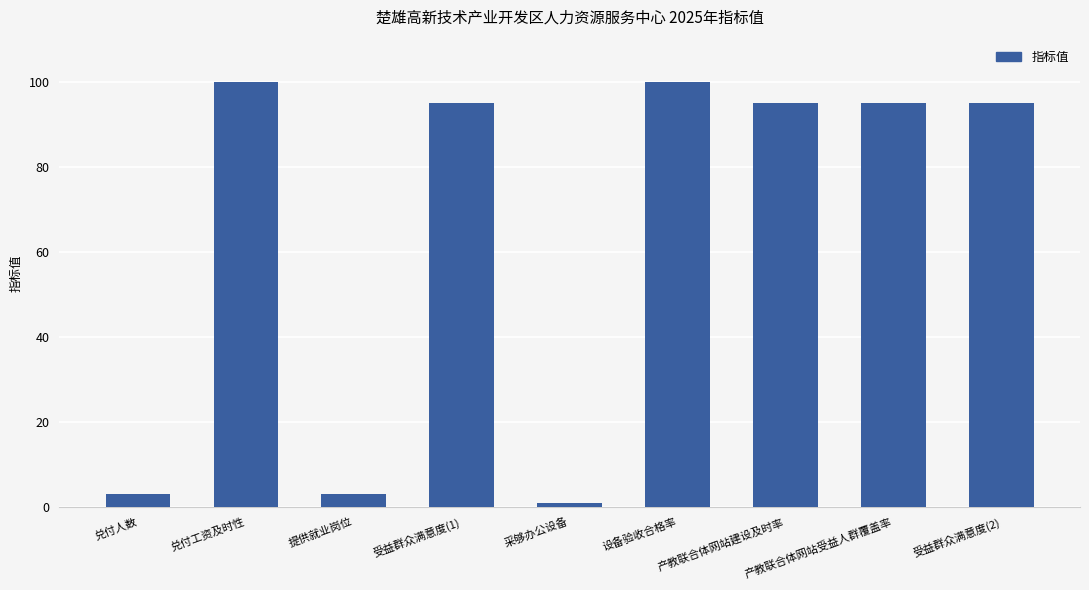

What is the value of the 8th bar from the left?

95